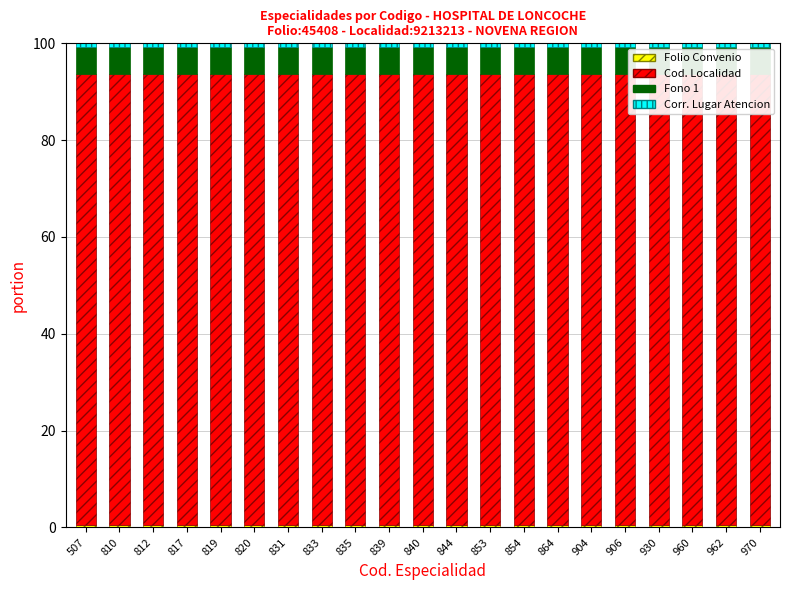

How many groups of bars are there?

21